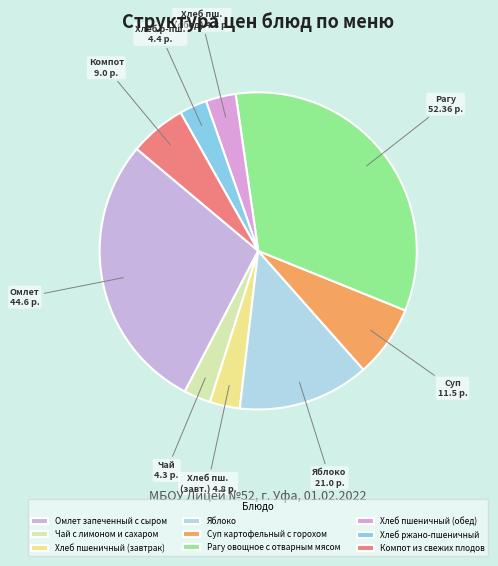

Count the number of slices in the pie.

9